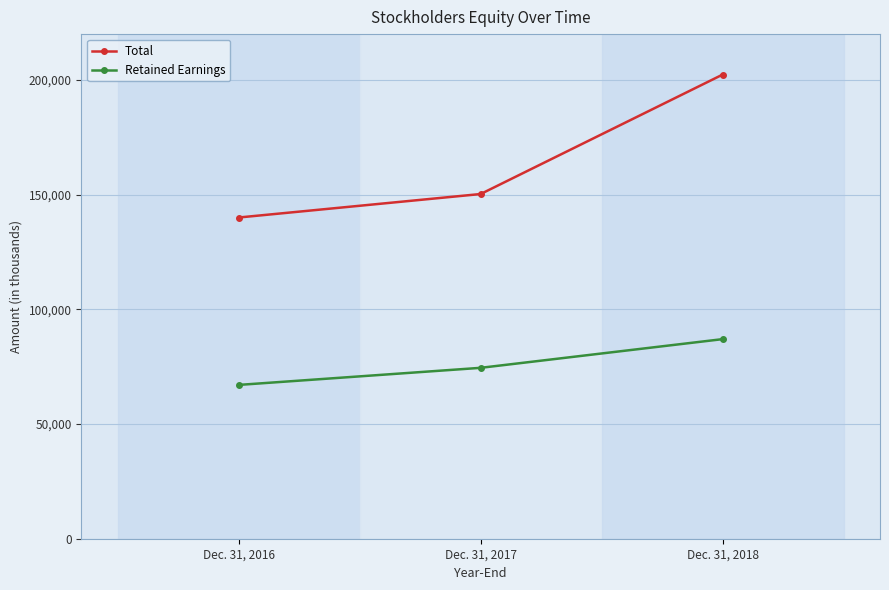

How many categories are shown in the chart?

3